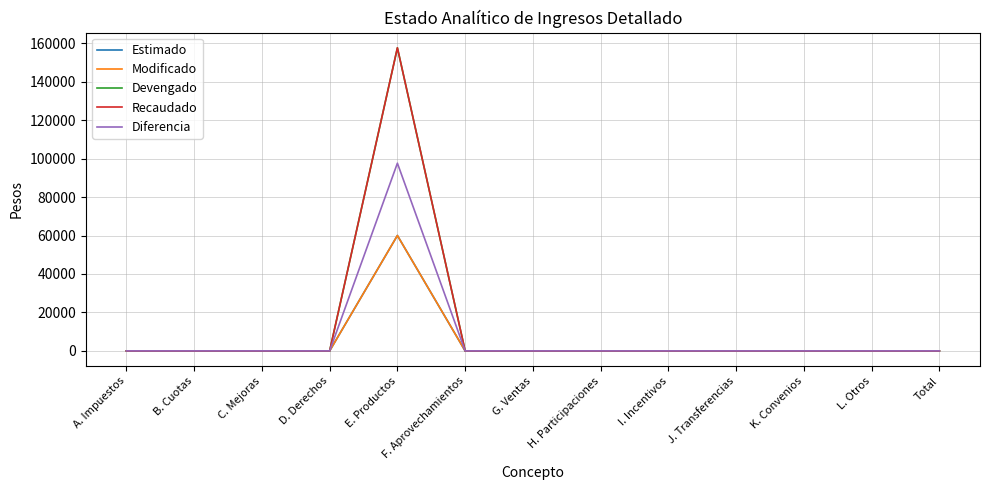

Between J. Transferencias and Total, which series saw the biggest shift?

Estimado